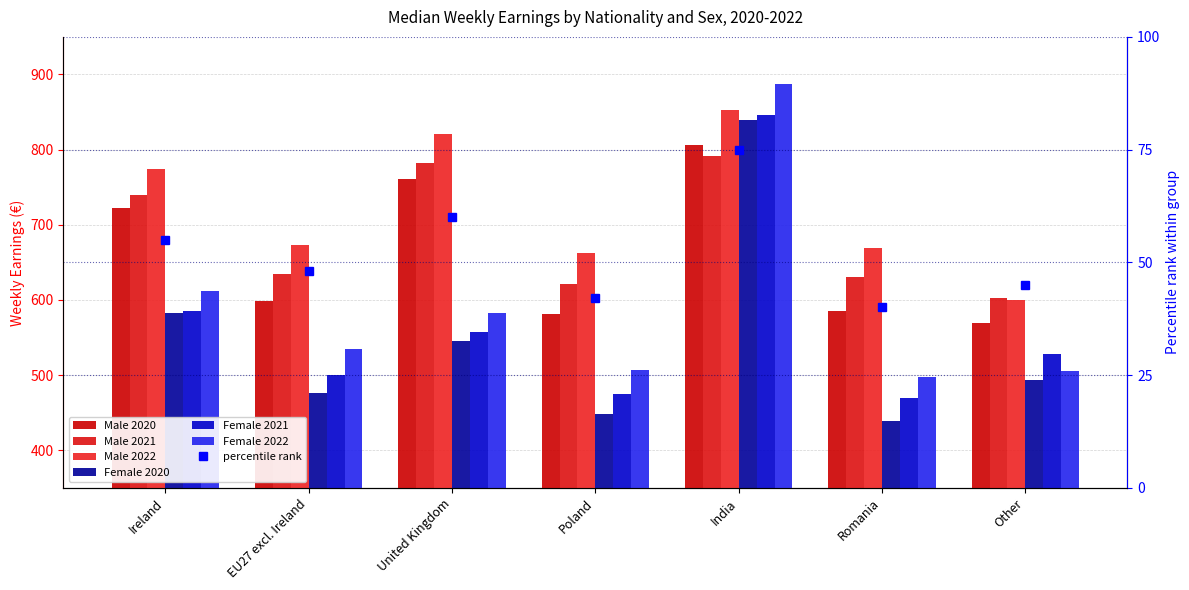

How many values in the Female 2021 series exceed 527?

4